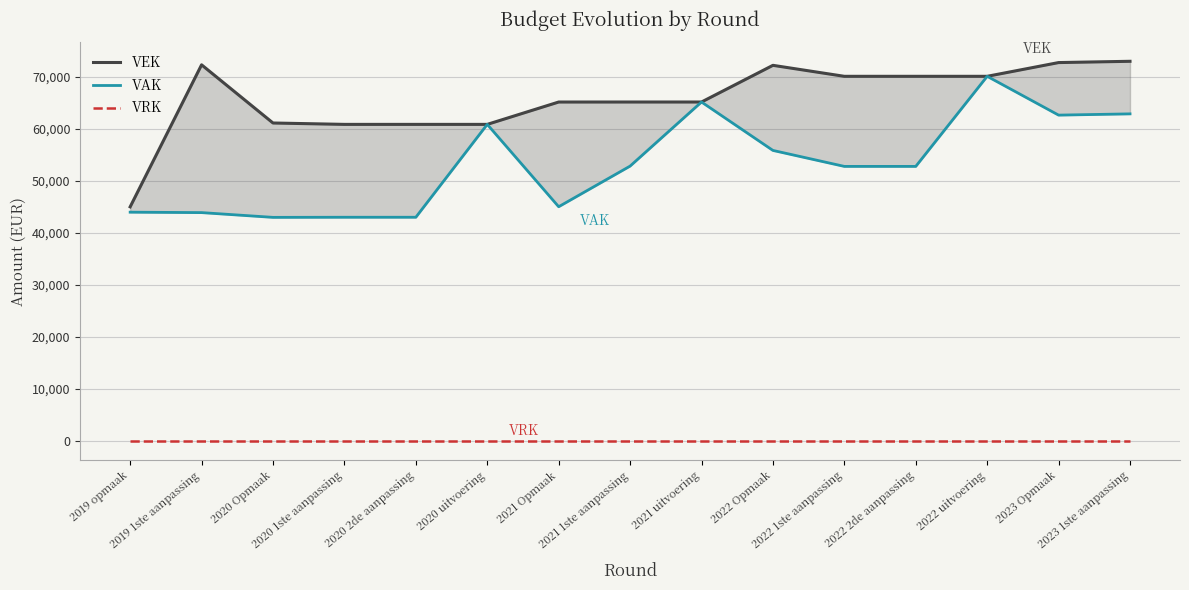

Where does the VEK series first go above 65148?

2019 1ste aanpassing